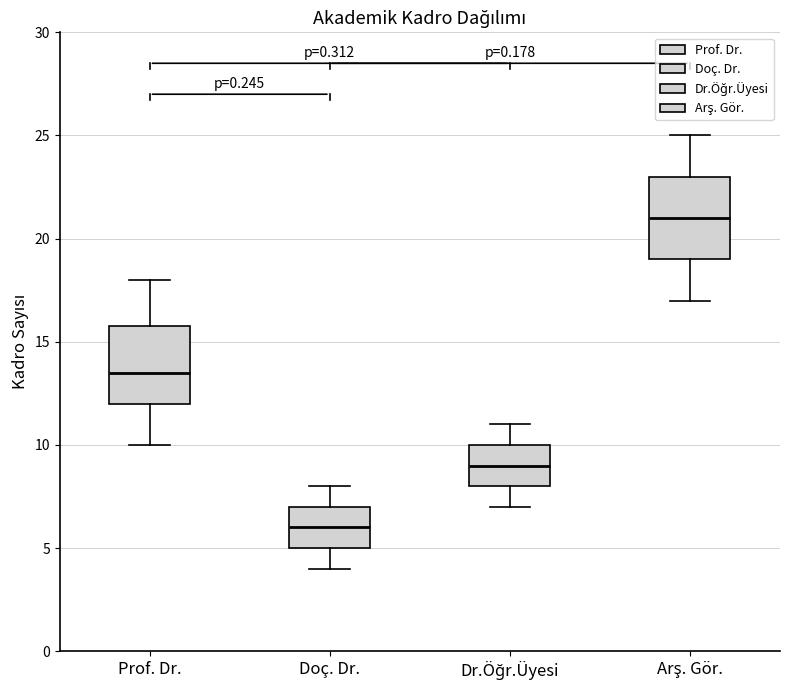

Which box's median line is the lowest?

Doç. Dr.